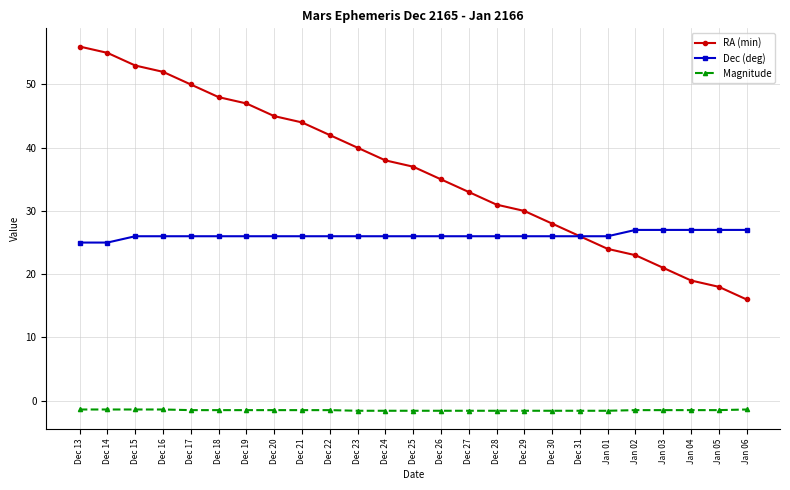

Is it true that Magnitude equals -1.6 at Dec 31?

True